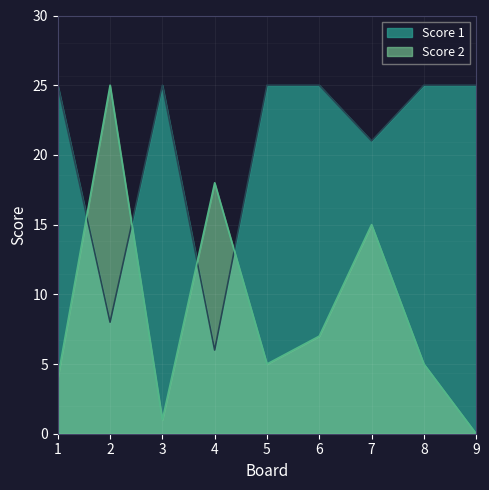

What is the value of the Score 1 point at the 4th from the left?

6